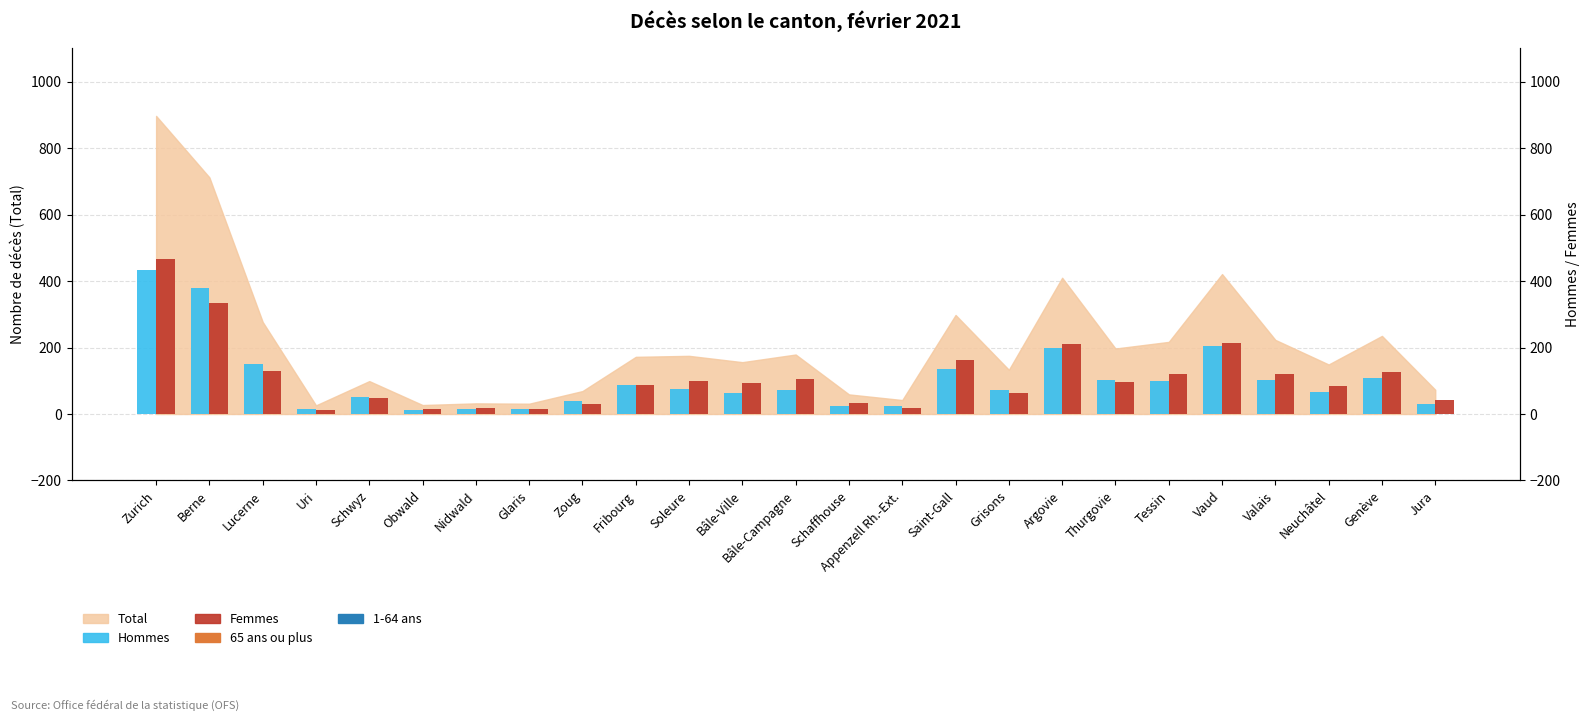

At which category is the sum across all series the highest?

Zurich